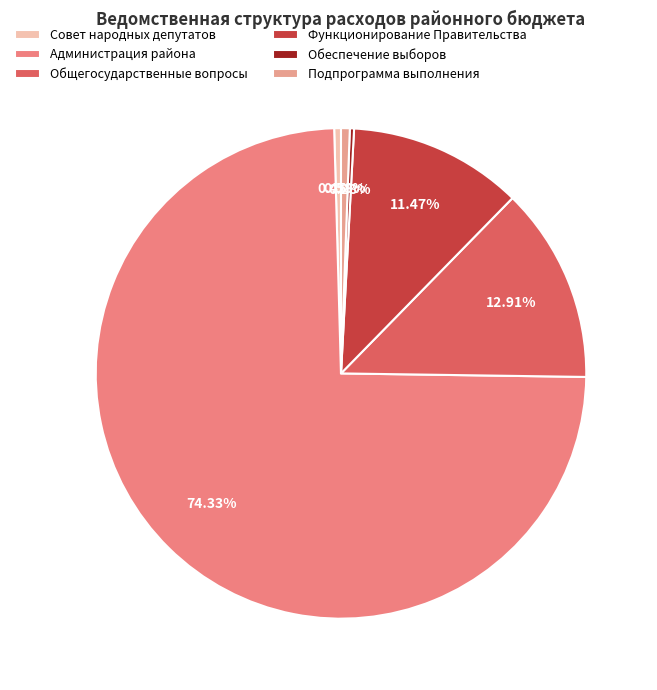

What is the smallest slice in the pie chart?

Обеспечение проведения выборов